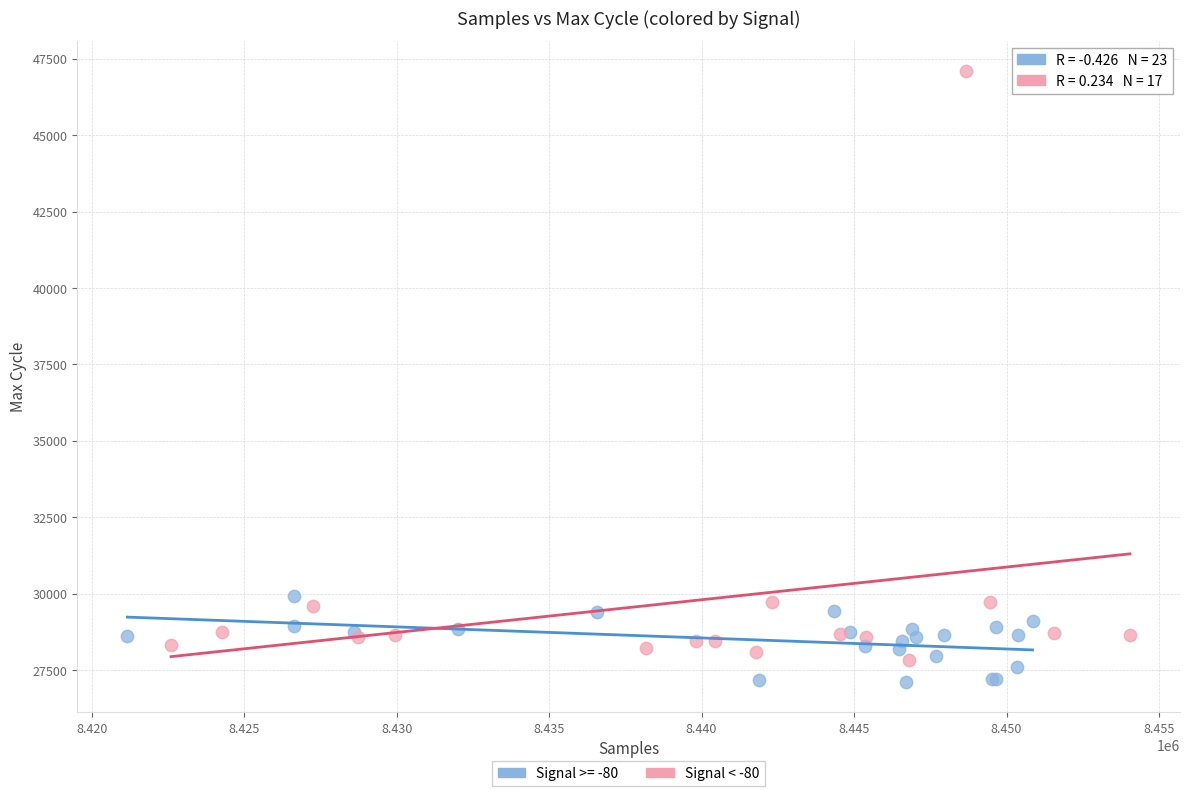

Which series reaches the maximum Y coordinate?

Signal < -80